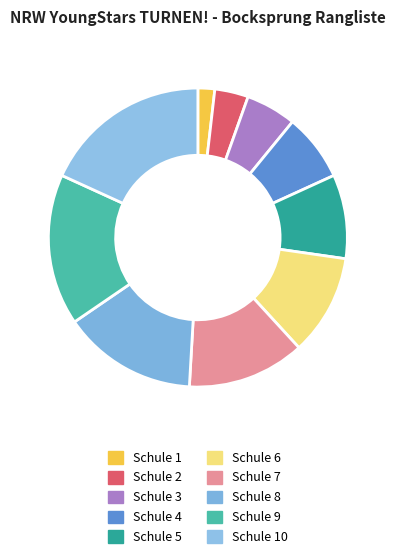

Does Schule 6 represent more than half of the total?

No